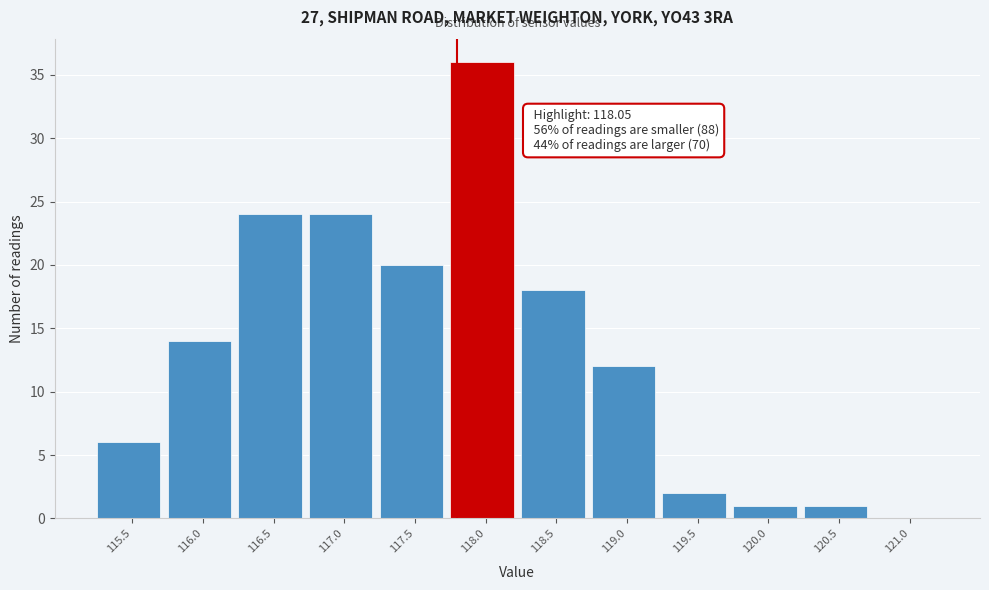

Reading left to right, extract all data points from this chart.

115.5=6	116.0=14	116.5=24	117.0=24	117.5=20	118.0=36	118.5=18	119.0=12	119.5=2	120.0=1	120.5=1	121.0=0